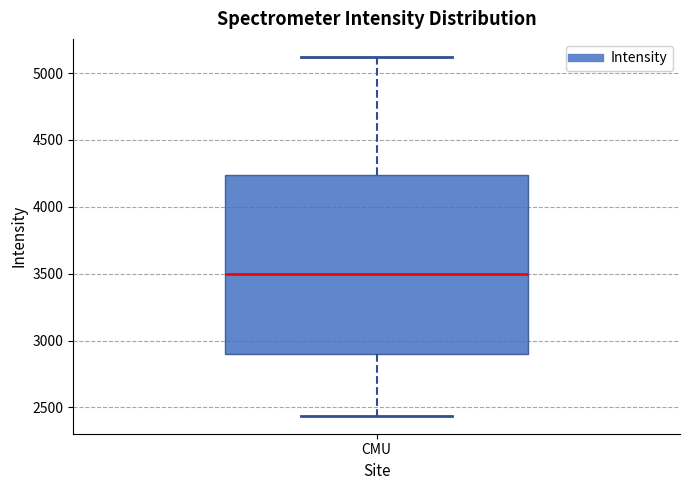

Transcribe this box plot: give where the median line is, the range the box spans, and where the two whiskers end, as read against the y-axis. The values are not printed on the chart, so give them approximately, as read against the axis.

median 3500, box 2900 to 4250, whiskers 2450 to 5100